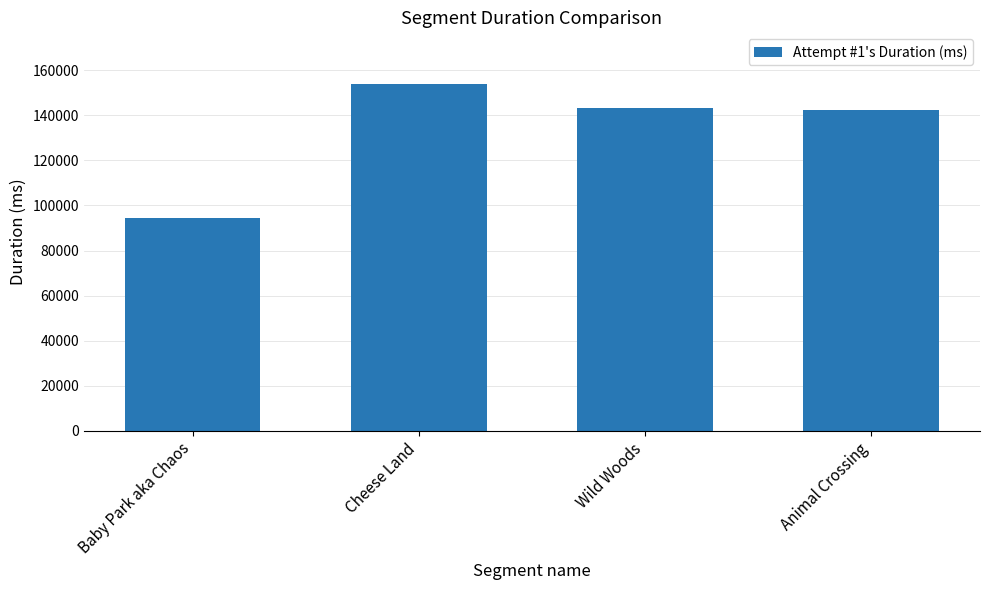

How many bars are there in total?

4